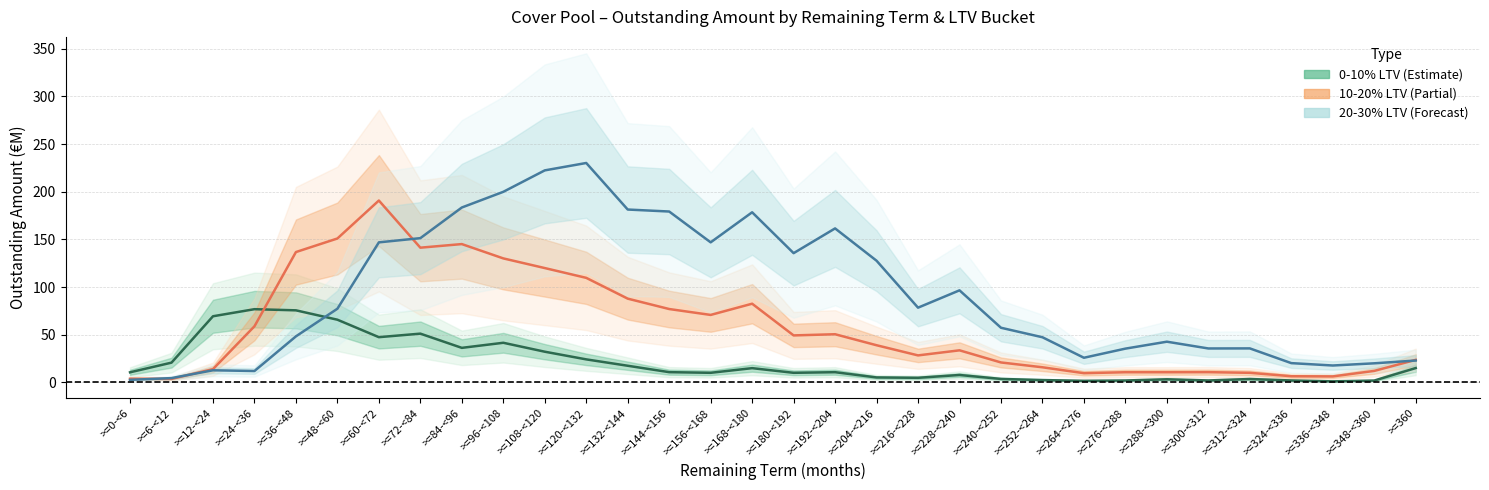

Is it true that 0-10% LTV equals 3.5 at >=312-<324?

True